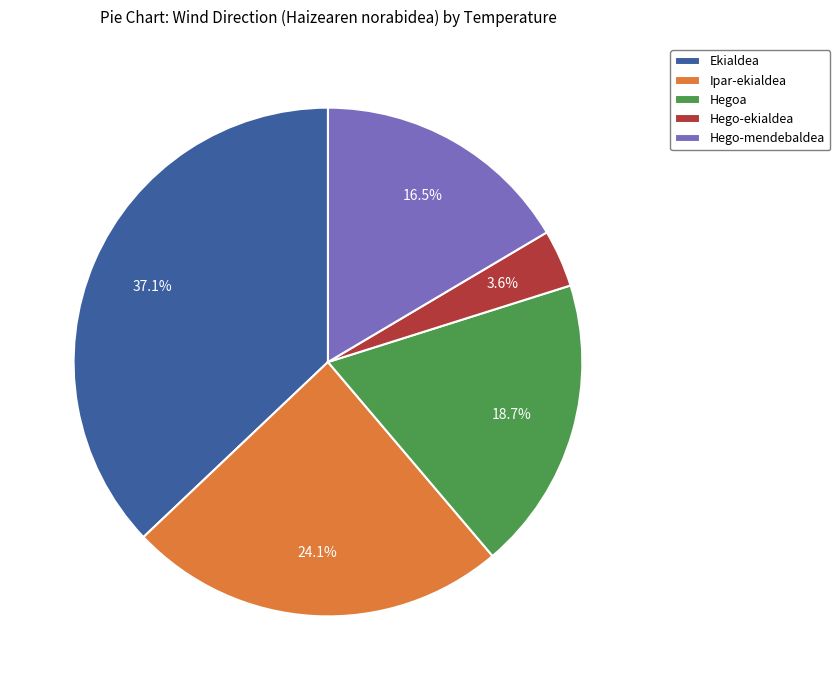

Is there a majority slice in this chart?

No